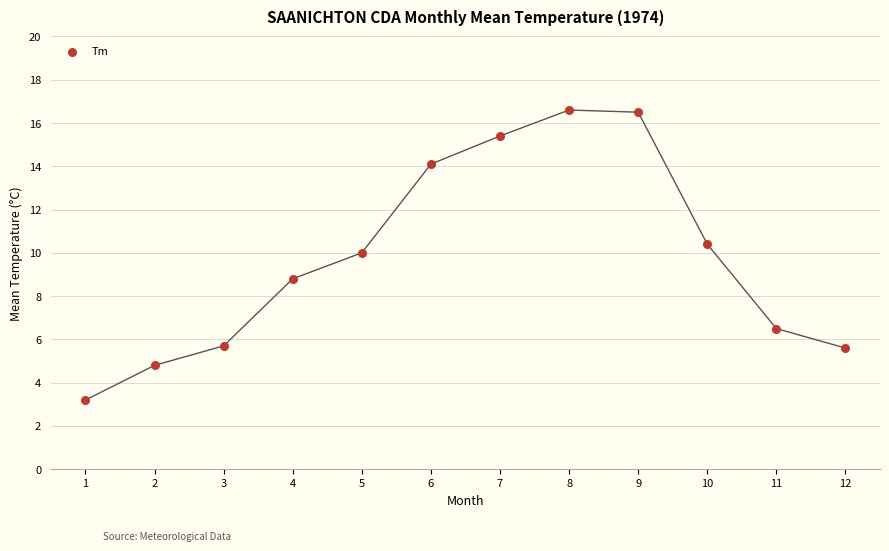

What is the average X value?

6.5